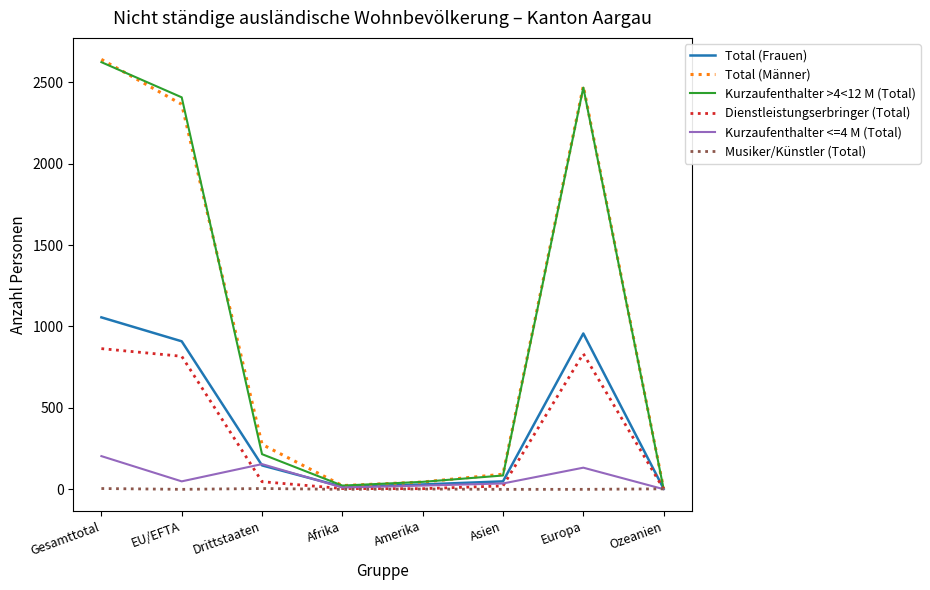

The Dienstleistungserbringer (Total) series shows 1539 at Gesamttotal. True or false?

False